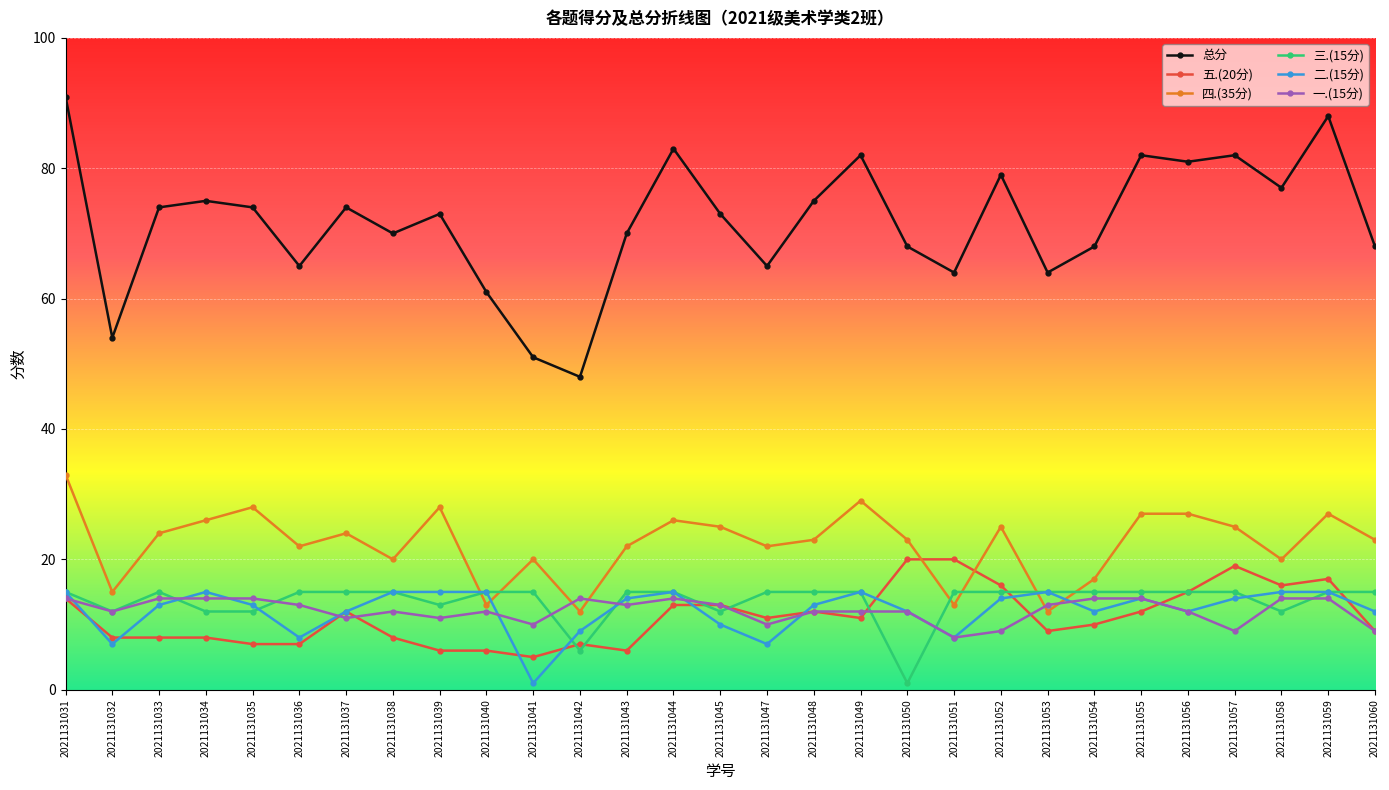

Read the 一.(15分) value at 2021131060.

9